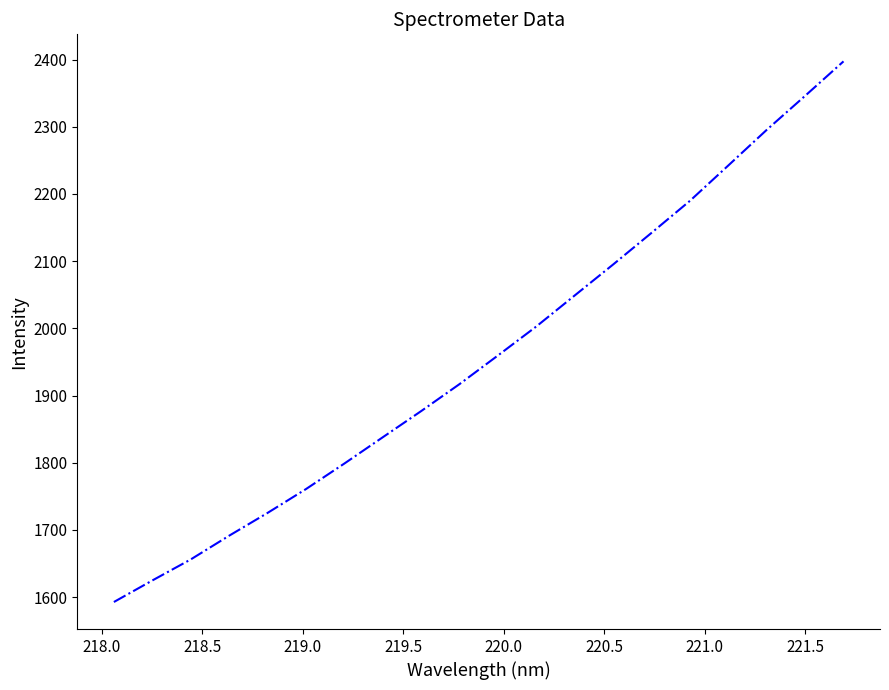

What is the difference between the maximum and minimum values?

804.6